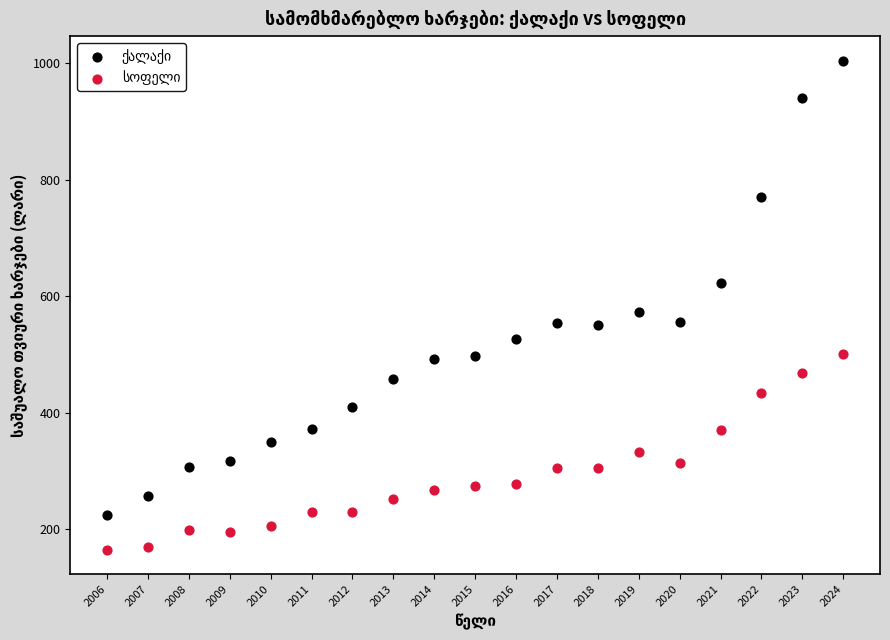

What is the X range (max minus min) for the scatter plot?

18.0